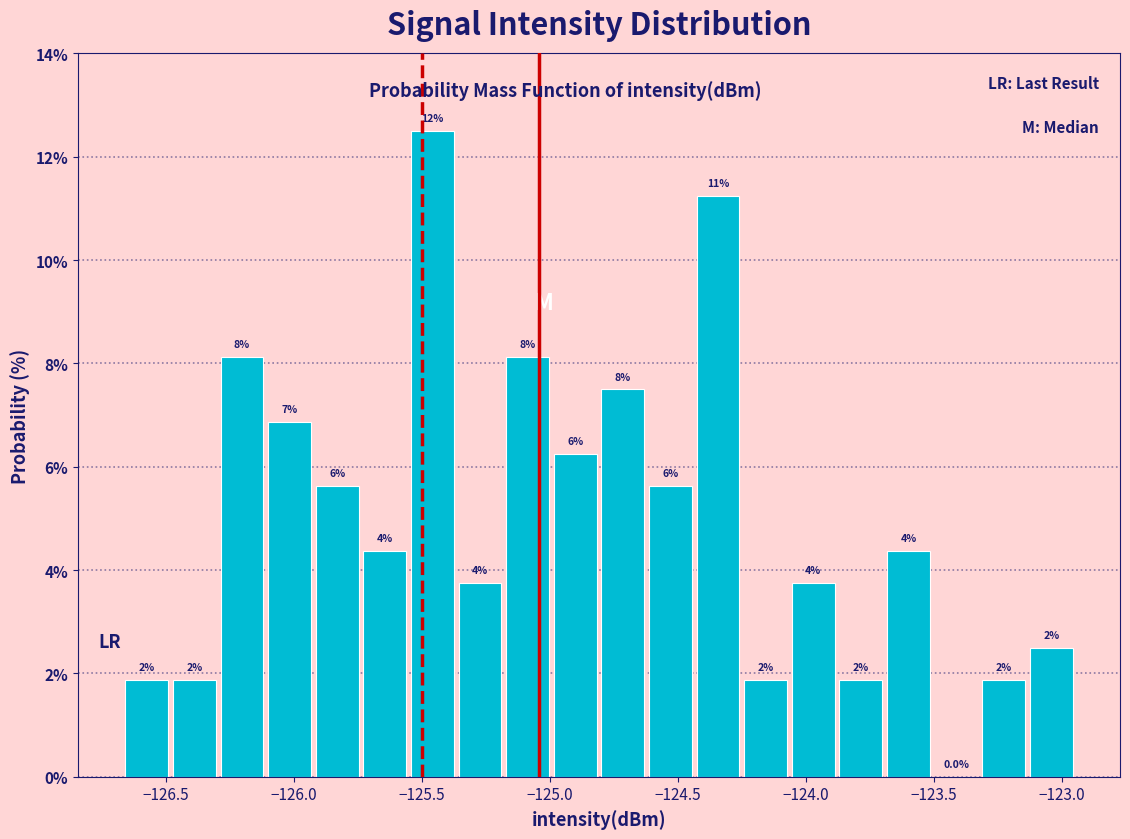

Read against the x-axis, roughly where is the centre of the tallest bar?

-125.45